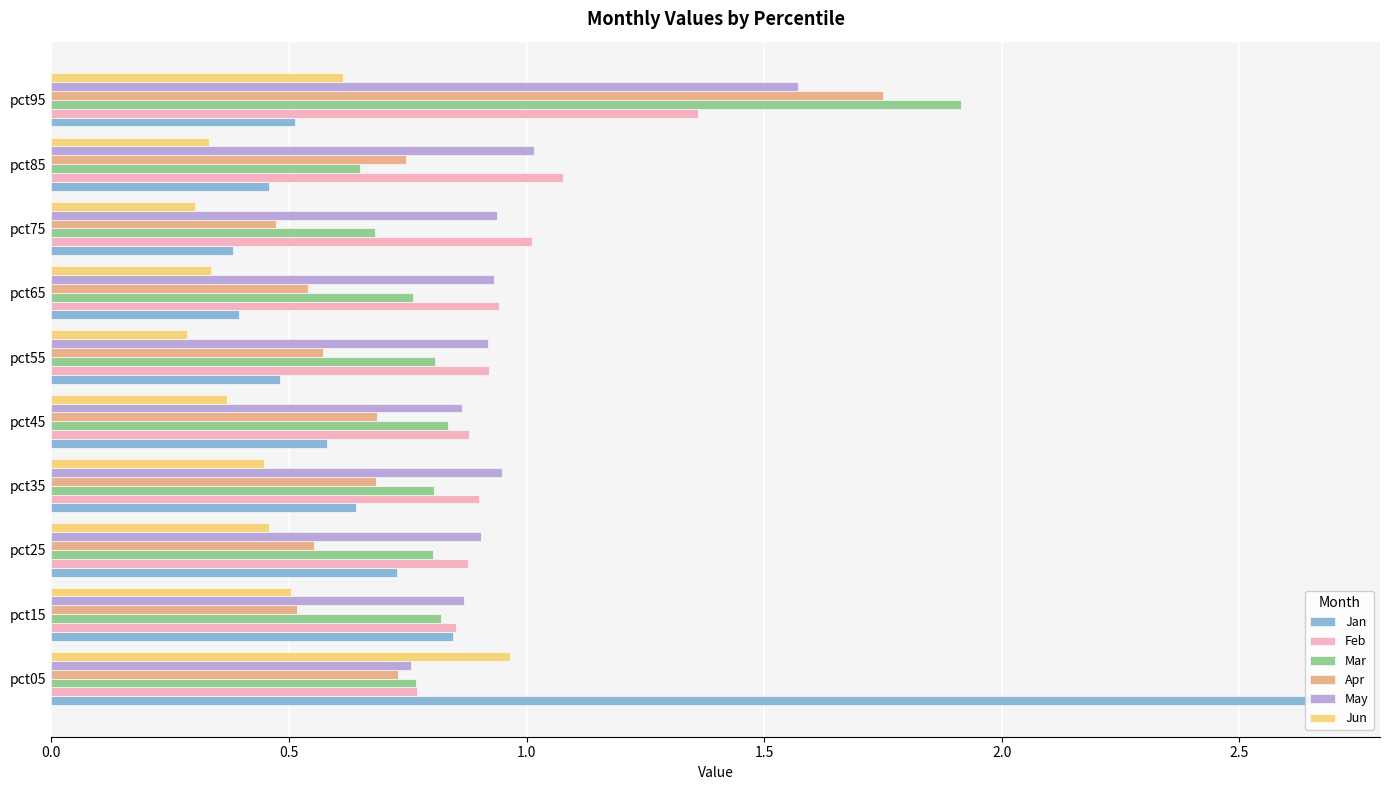

Does the chart contain any negative values?

No